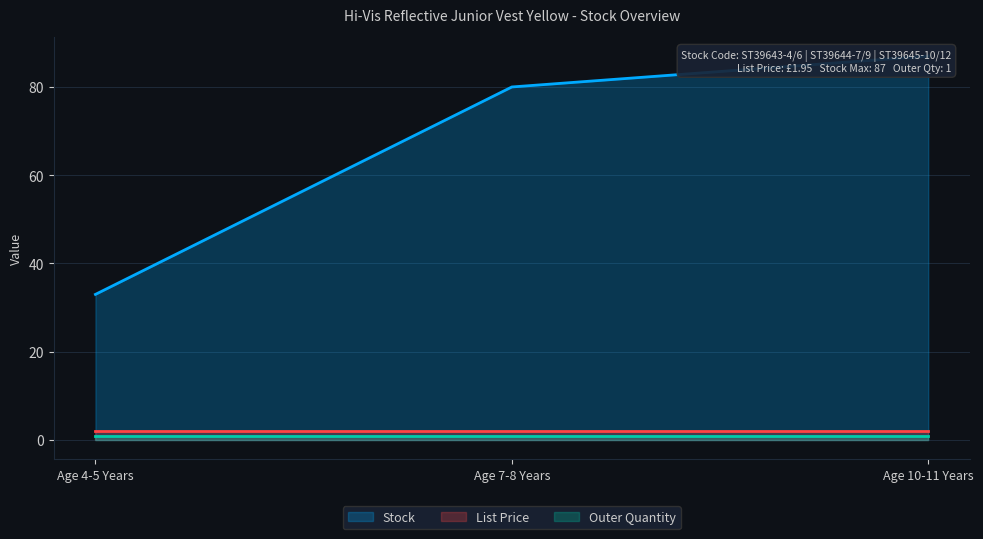

Count the Stock values in the range 33 to 87.

3